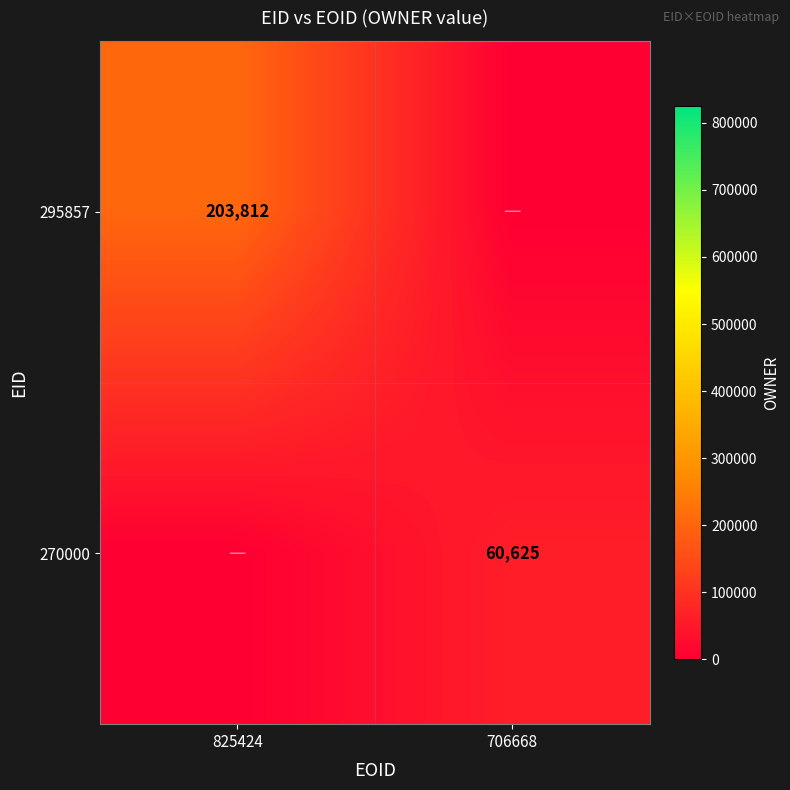

The 295857 series shows 132196 at 825424. True or false?

False